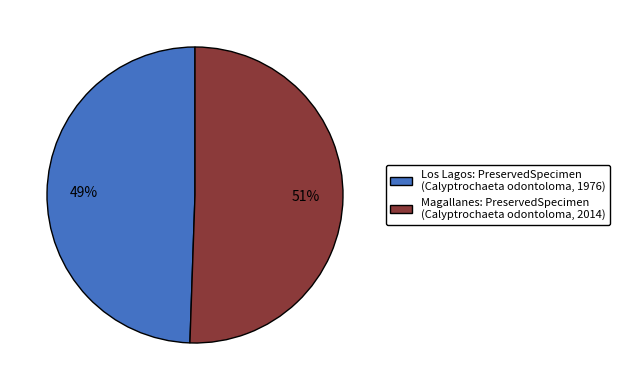

Rank the categories by value from lowest to highest.

Los Lagos, Magallanes